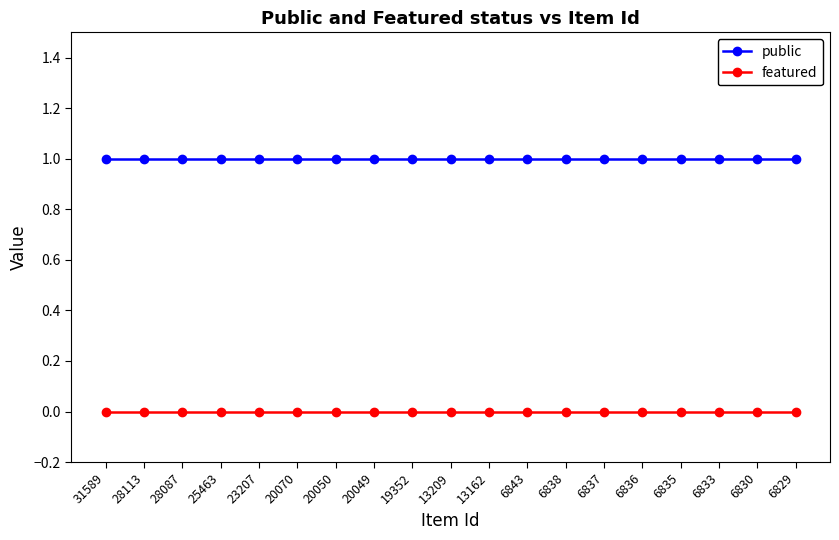

What are all the series names shown in the legend?

public, featured